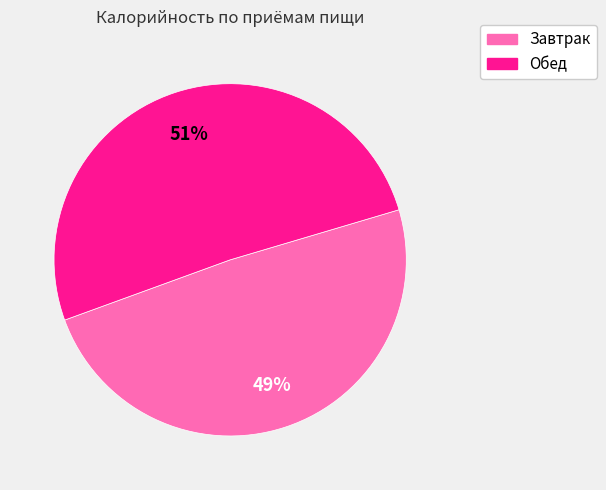

To the nearest percent, what is the difference between the Завтрак and Обед slice percentages?

2%